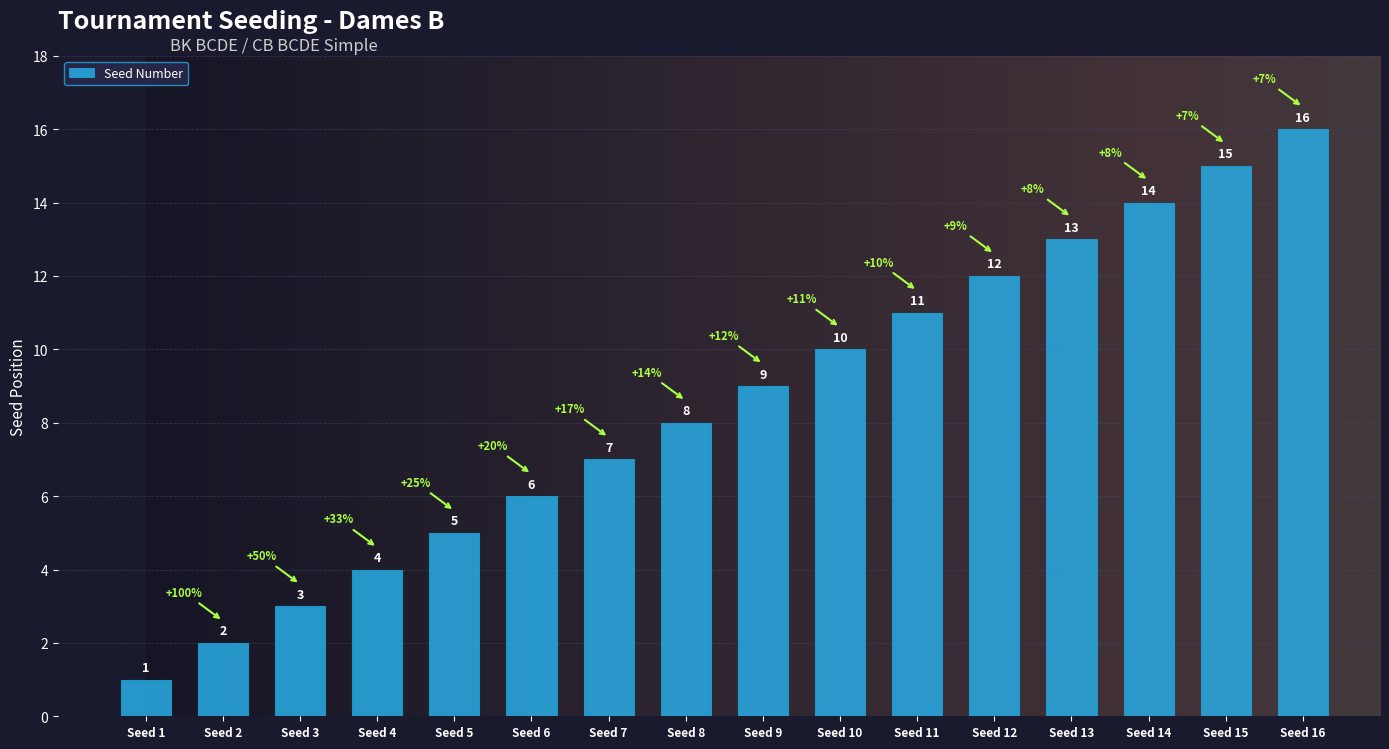

What is the change in value from Seed 3 to Seed 6?

+3